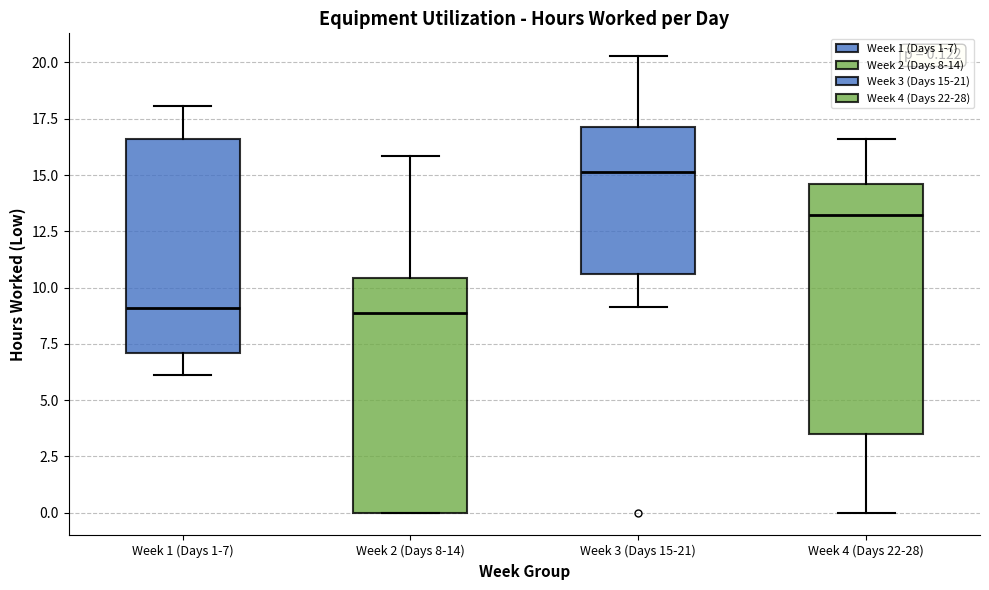

Comparing the boxes themselves (not the whiskers), which one is the tallest?

Week 4 (Days 22-28)